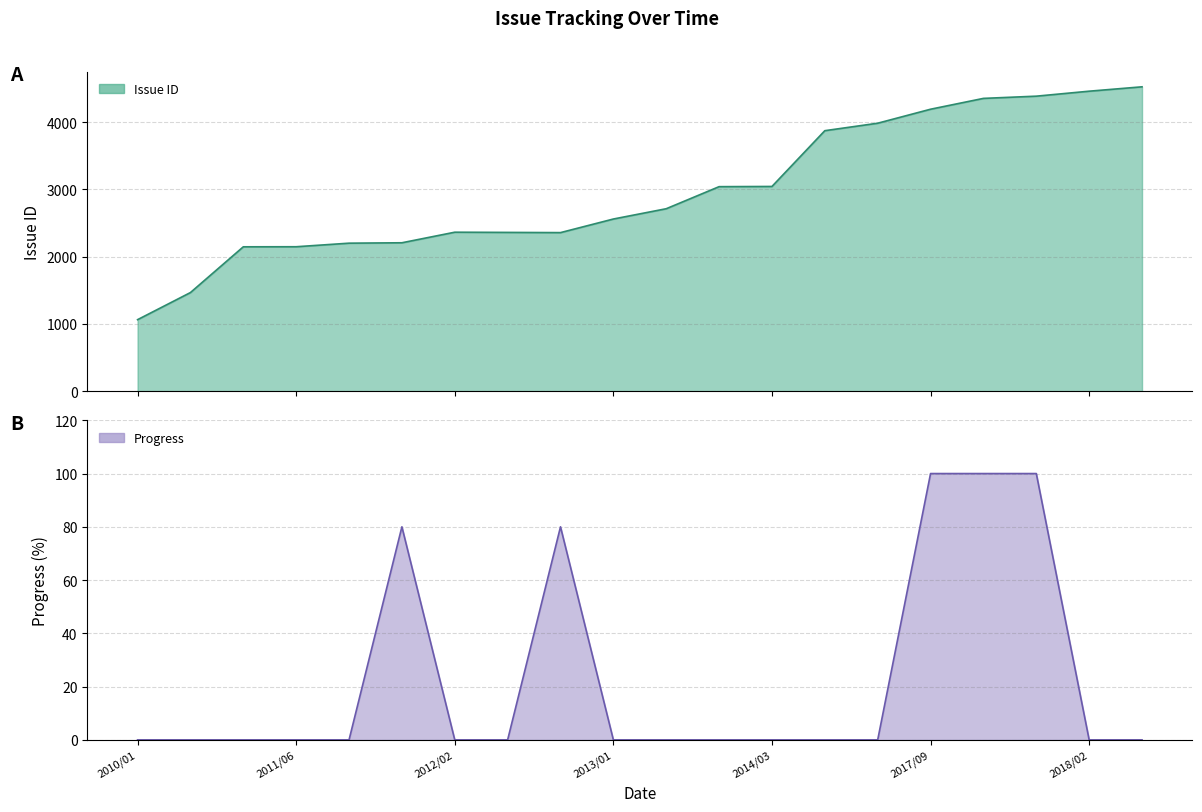

Rank the series by their maximum value, from highest to lowest.

Issue ID, Progress